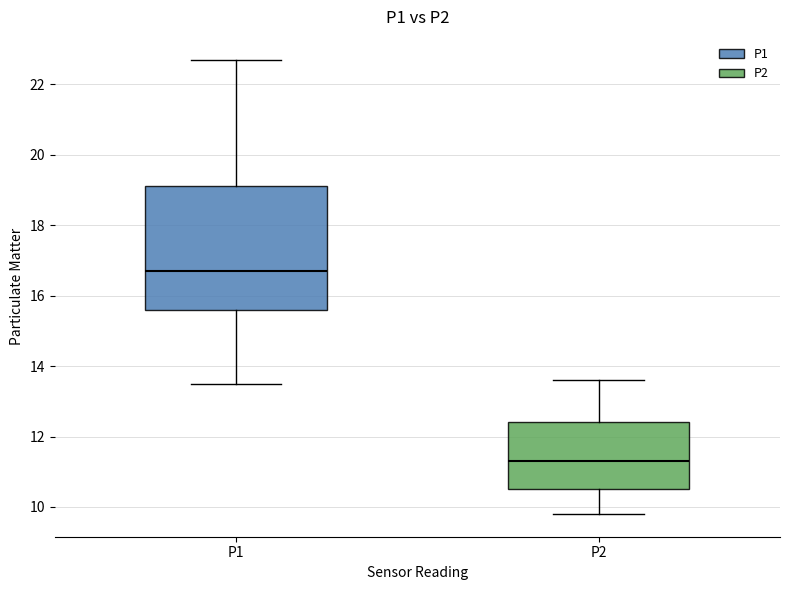

Reading left to right, read every box against the y-axis: the position of its median line, the range the box covers, and the ends of its whiskers. The values are not printed on the chart, so give them approximately, as read against the axis.

P1: median 16.8, box 15.6 to 19.2, whiskers 13.6 to 22.8
P2: median 11.4, box 10.6 to 12.4, whiskers 9.8 to 13.6